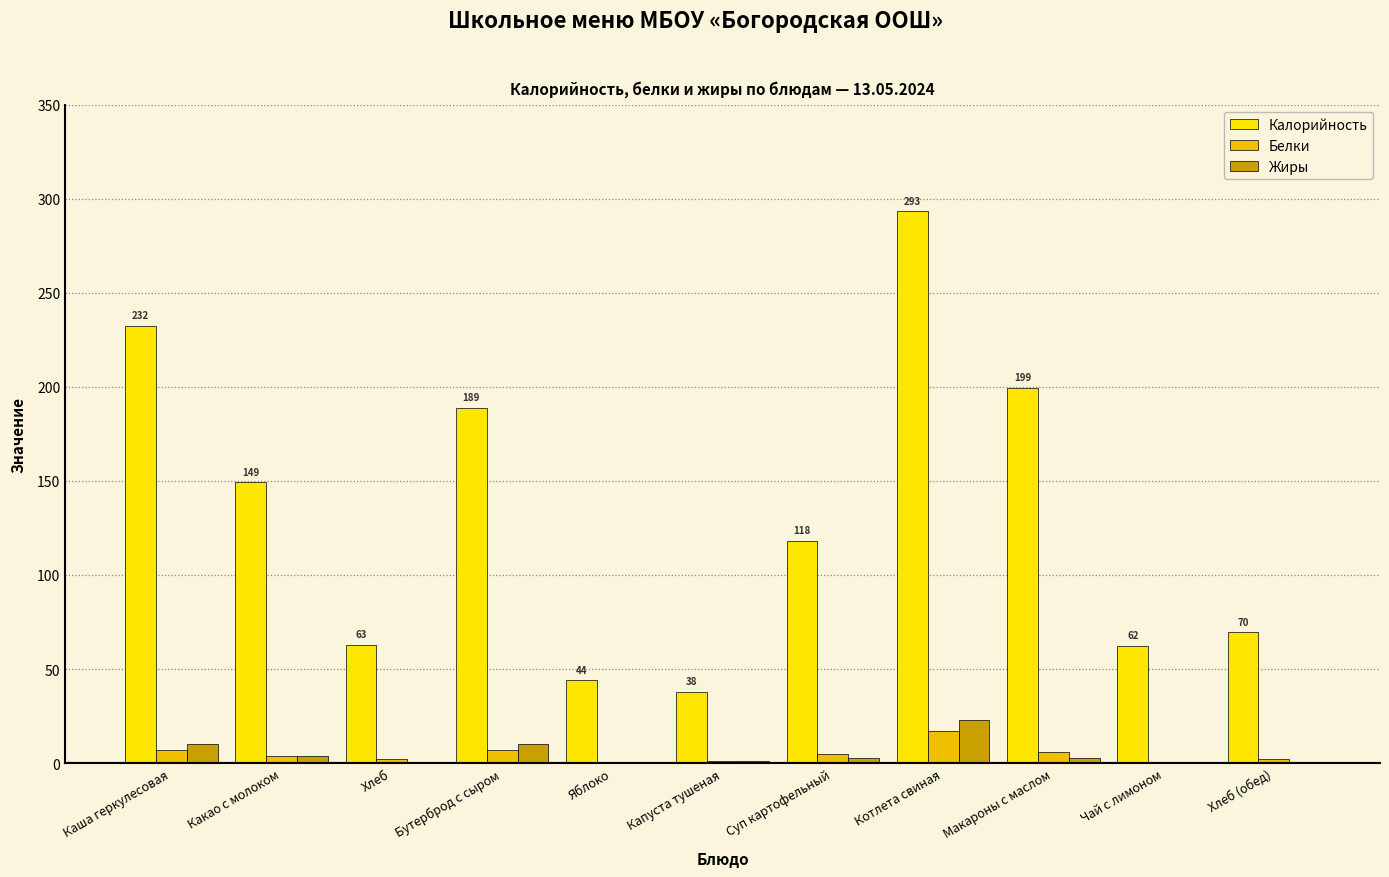

How many groups of bars are there?

11